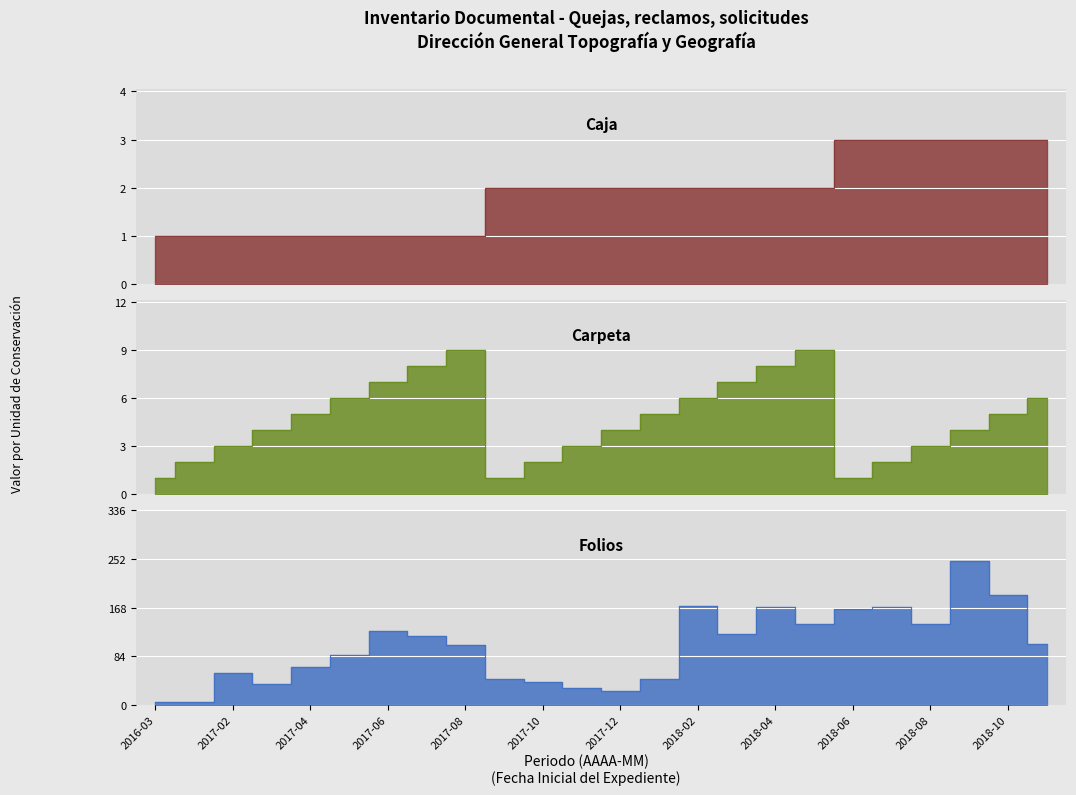

The value of Caja at 2017-09 is 1. True or false?

False